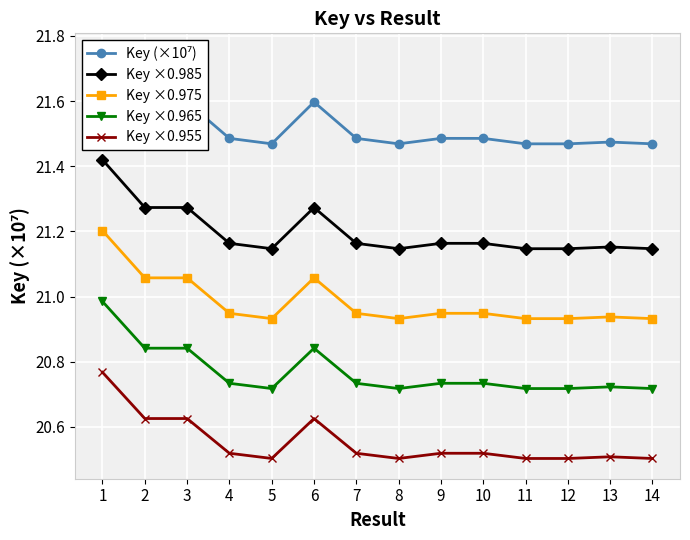

Is this an area chart (filled region under the line)?

No